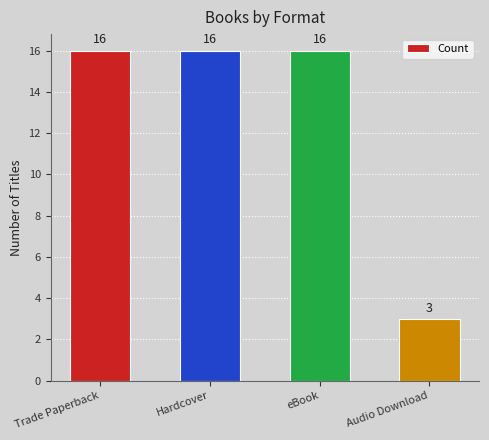

Between Audio Download and Trade Paperback, which is larger?

Trade Paperback